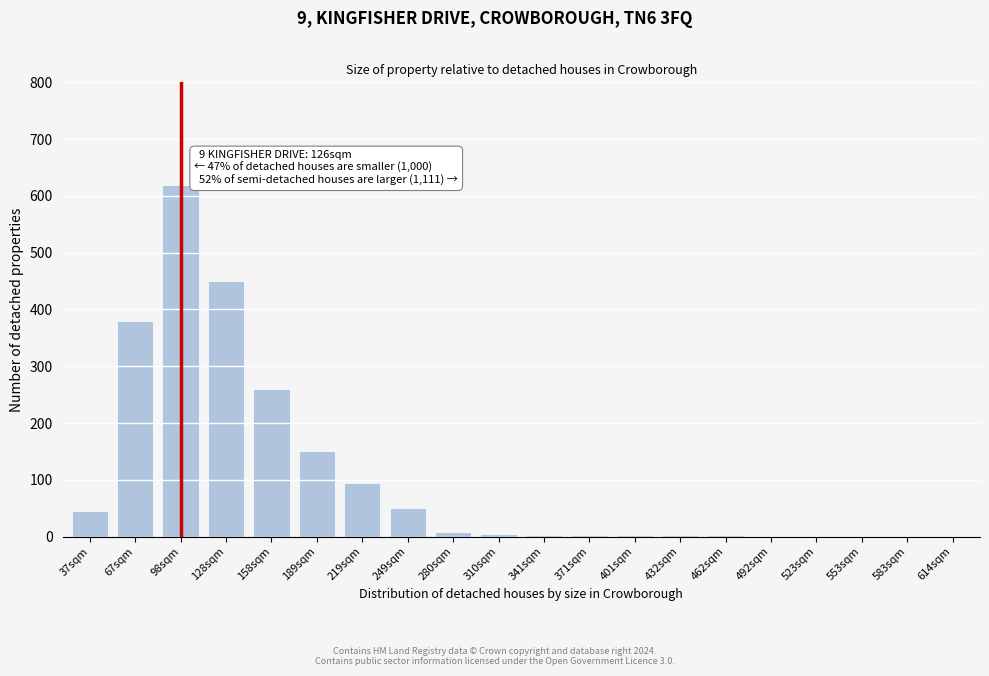

Where is the data nearest to the value 310?

158sqm